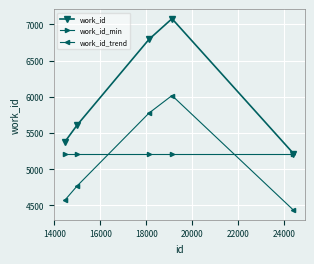

At how many categories does at least one series exceed 5497?

3